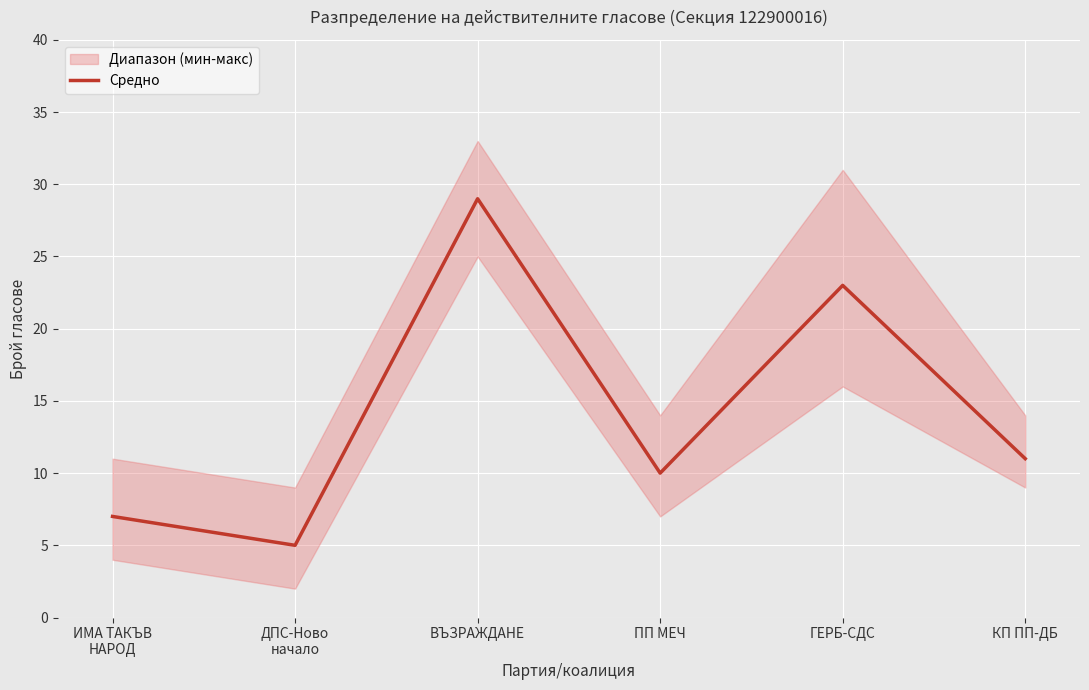

Is it true that the value at ДПС-Ново
начало is 5?

True